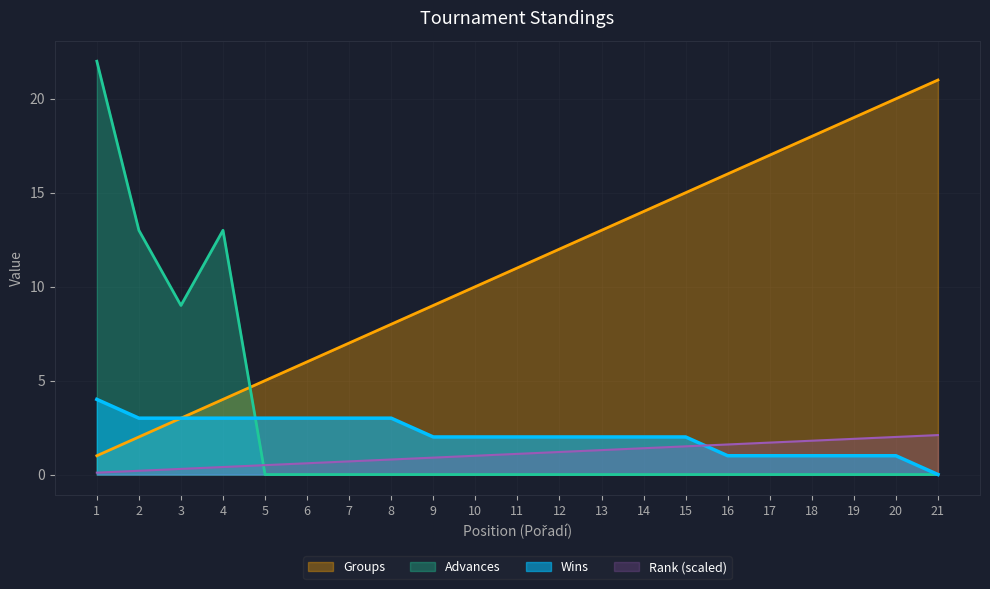

At 8, list the series in order from largest to smallest.

Groups, Wins, Rank (scaled), Advances